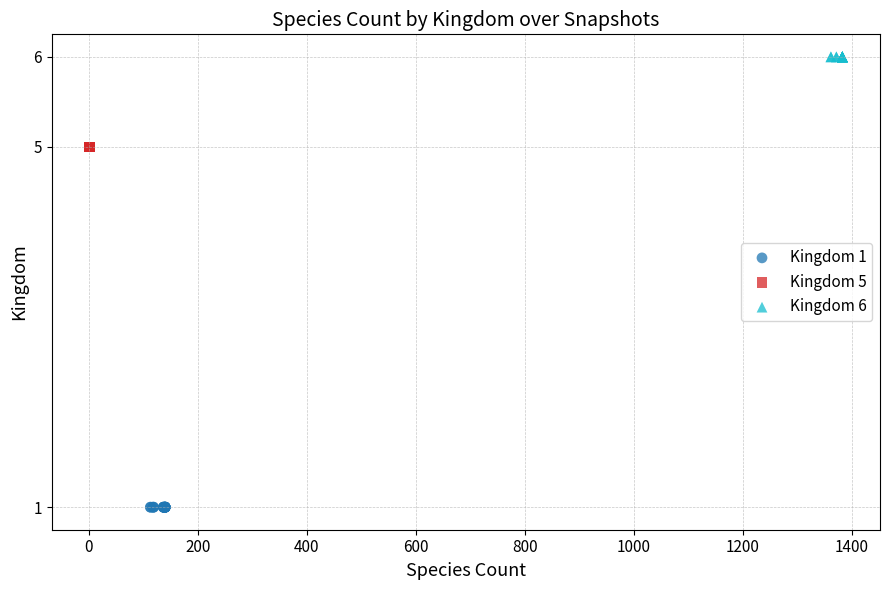

Which series reaches the maximum Y coordinate?

Kingdom 6